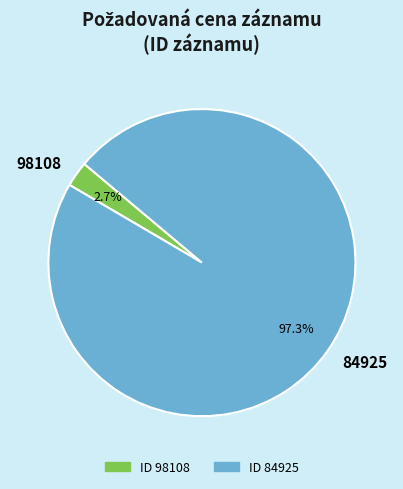

To the nearest percent, what is the difference between the 98108 and 84925 slice percentages?

95%